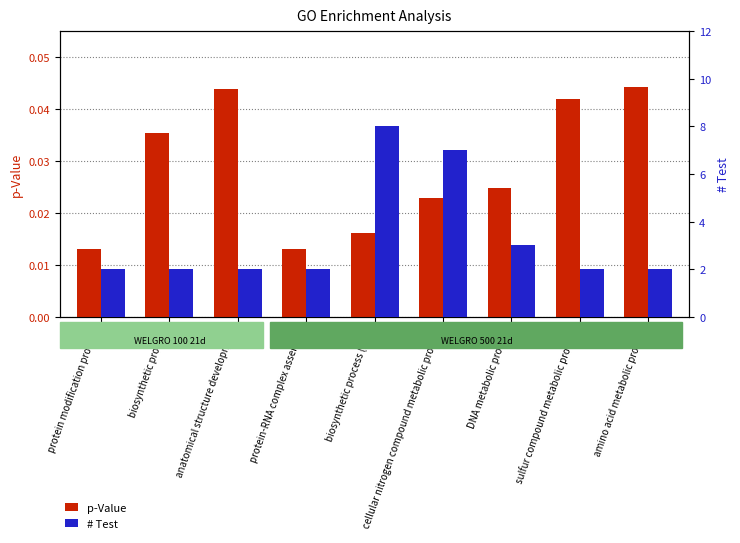

What is the difference between the second highest and second lowest values in the # Test series?

5.0